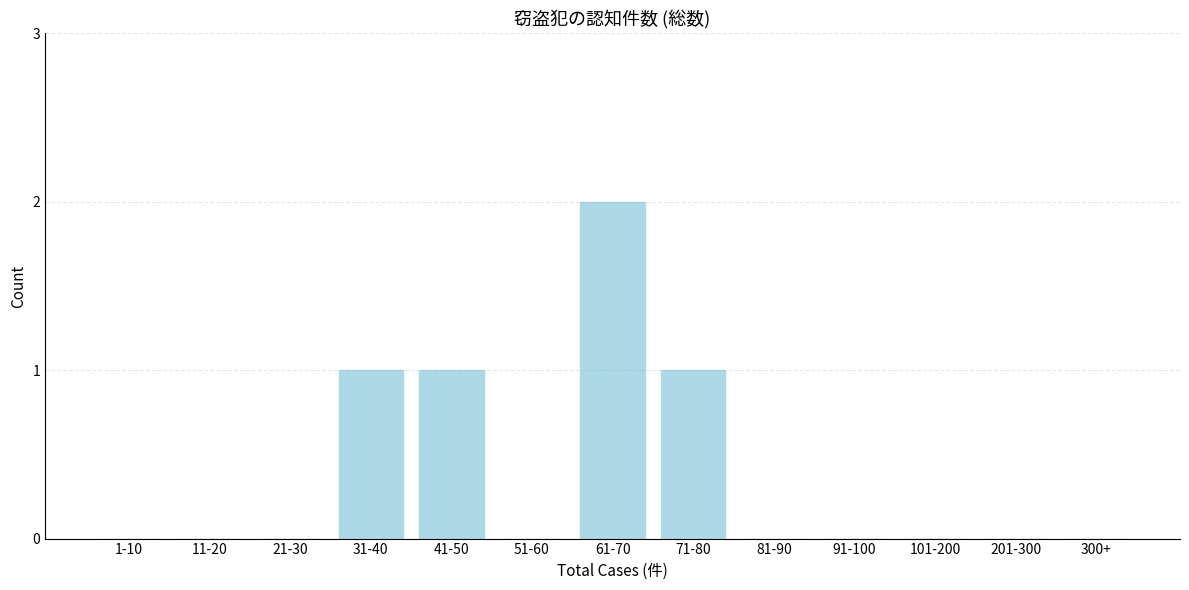

Reading left to right, transcribe all the data shown in this chart.

1-10=0	11-20=0	21-30=0	31-40=1	41-50=1	51-60=0	61-70=2	71-80=1	81-90=0	91-100=0	101-200=0	201-300=0	300+=0